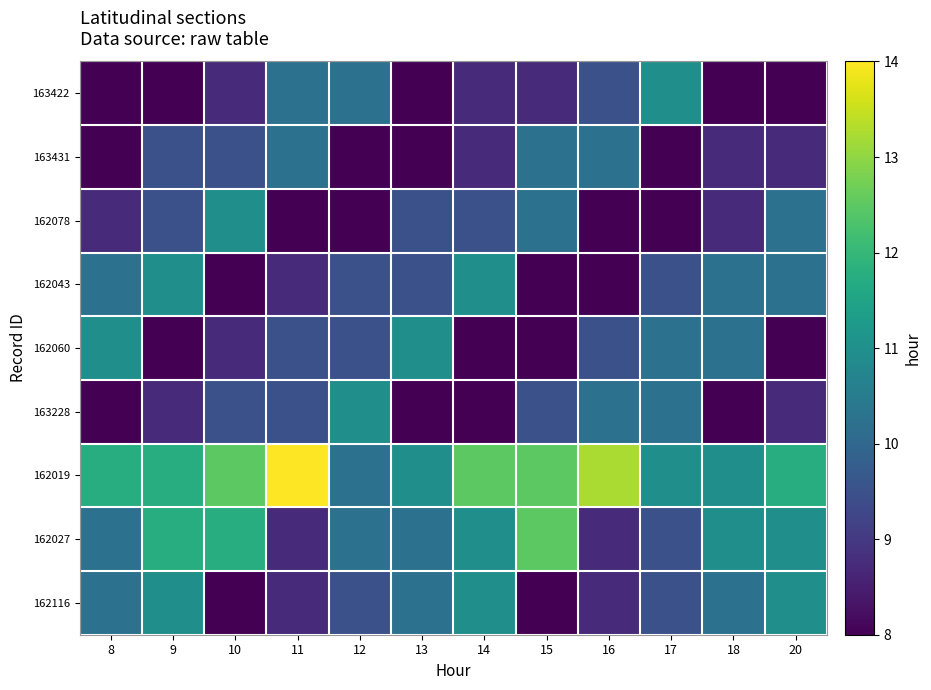

Reading left to right, what are all the values shown in this chart?

163422: 8=8.0	9=8.0	10=8.7	11=10.2	12=10.2	13=8.0	14=8.7	15=8.7	16=9.5	17=11.0	18=8.0	20=8.0
163431: 8=8.0	9=9.5	10=9.5	11=10.2	12=8.0	13=8.0	14=8.7	15=10.2	16=10.2	17=8.0	18=8.7	20=8.7
162078: 8=8.7	9=9.5	10=11.0	11=8.0	12=8.0	13=9.5	14=9.5	15=10.2	16=8.0	17=8.0	18=8.7	20=10.2
162043: 8=10.2	9=11.0	10=8.0	11=8.7	12=9.5	13=9.5	14=11.0	15=8.0	16=8.0	17=9.5	18=10.2	20=10.2
162060: 8=11.0	9=8.0	10=8.7	11=9.5	12=9.5	13=11.0	14=8.0	15=8.0	16=9.5	17=10.2	18=10.2	20=8.0
163228: 8=8.0	9=8.7	10=9.5	11=9.5	12=11.0	13=8.0	14=8.0	15=9.5	16=10.2	17=10.2	18=8.0	20=8.7
162019: 8=11.7	9=11.7	10=12.5	11=14.0	12=10.2	13=11.0	14=12.5	15=12.5	16=13.2	17=11.0	18=11.0	20=11.7
162027: 8=10.2	9=11.7	10=11.7	11=8.7	12=10.2	13=10.2	14=11.0	15=12.5	16=8.7	17=9.5	18=11.0	20=11.0
162116: 8=10.2	9=11.0	10=8.0	11=8.7	12=9.5	13=10.2	14=11.0	15=8.0	16=8.7	17=9.5	18=10.2	20=11.0